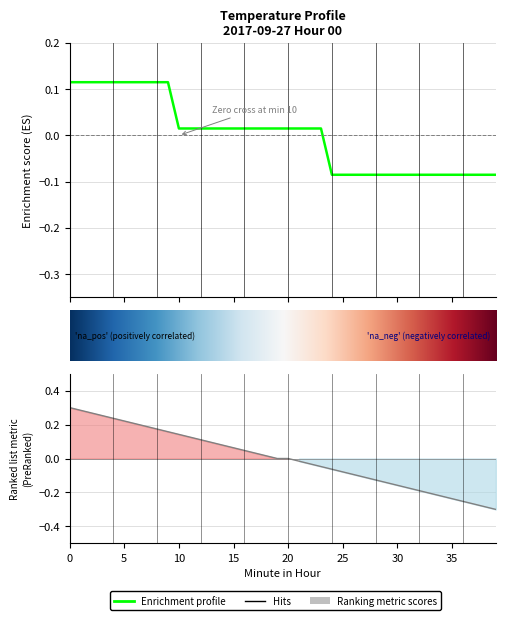

Count the number of categories in the chart.

40